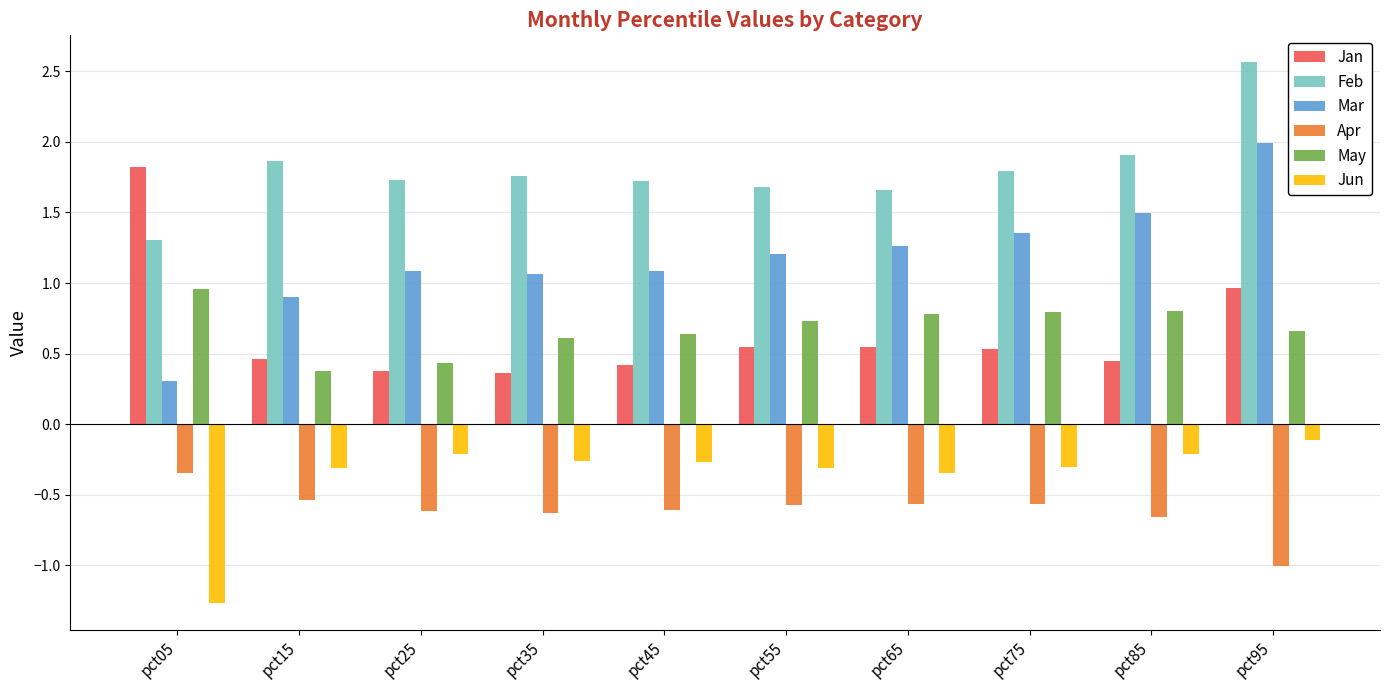

At which category does the chart reach its peak across all series?

pct95